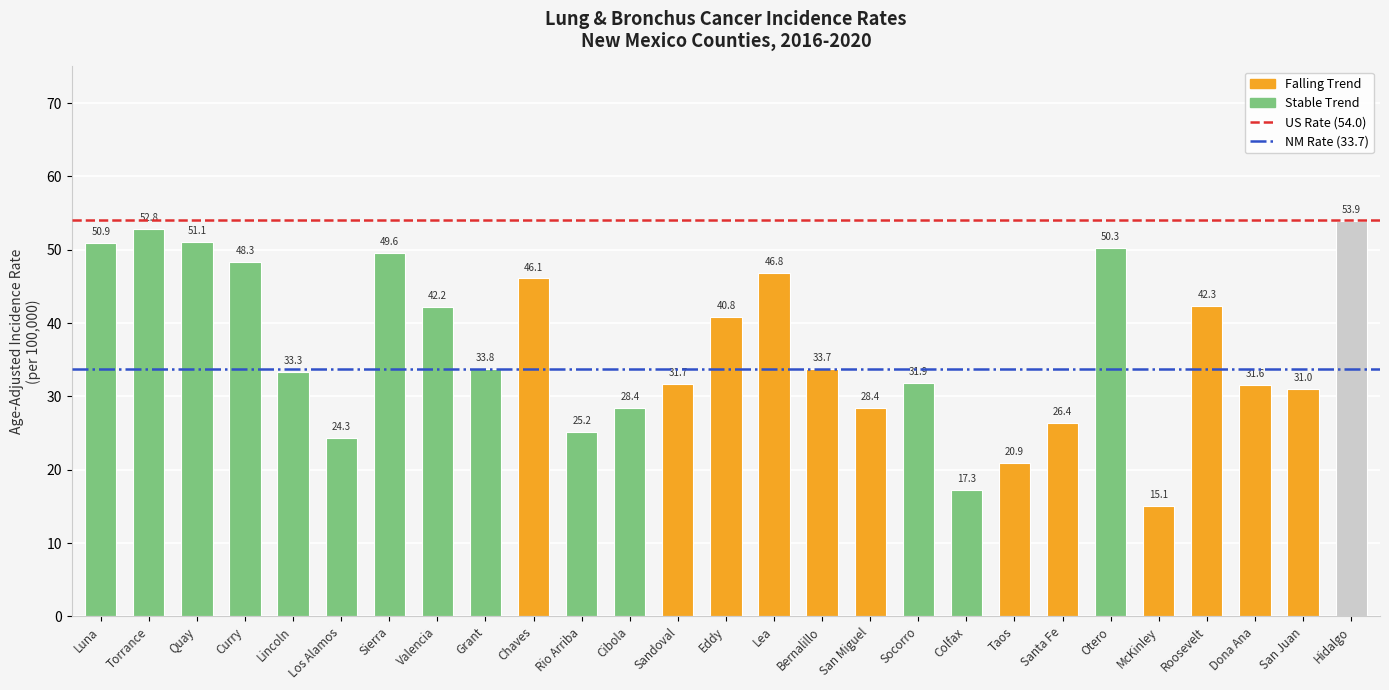

What is the approximate value at Valencia?

42.2